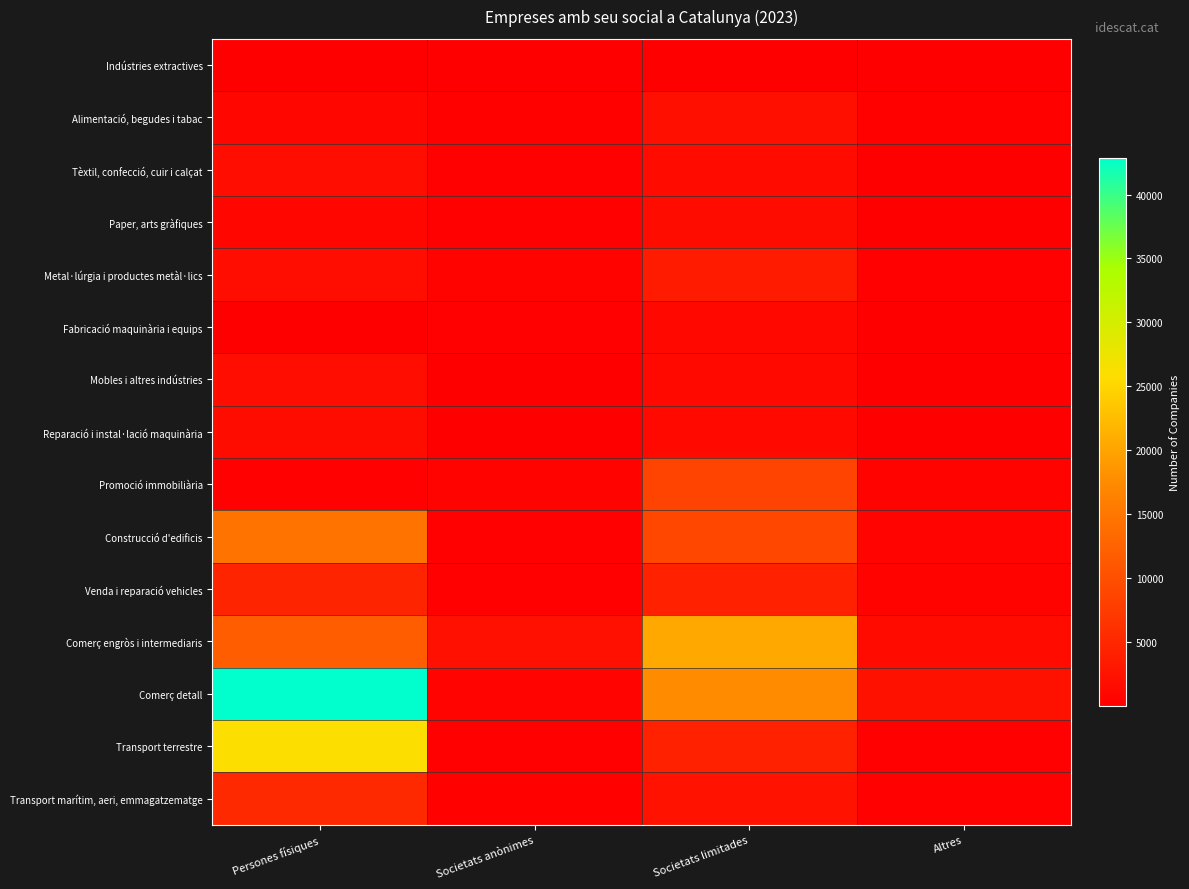

Reading right to left, extract all data points from this chart.

Indústries extractives: Altres=7	Societats limitades=89	Societats anònimes=37	Persones físiques=6
Alimentació, begudes i tabac: Altres=374	Societats limitades=1997	Societats anònimes=401	Persones físiques=946
Tèxtil, confecció, cuir i calçat: Altres=125	Societats limitades=1560	Societats anònimes=252	Persones físiques=1779
Paper, arts gràfiques: Altres=160	Societats limitades=1642	Societats anònimes=222	Persones físiques=1004
Metal·lúrgia i productes metàl·lics: Altres=243	Societats limitades=3593	Societats anònimes=452	Persones físiques=1734
Fabricació maquinària i equips: Altres=48	Societats limitades=1107	Societats anònimes=255	Persones físiques=127
Mobles i altres indústries: Altres=162	Societats limitades=1251	Societats anònimes=114	Persones físiques=1709
Reparació i instal·lació maquinària: Altres=83	Societats limitades=1333	Societats anònimes=61	Persones físiques=1636
Promoció immobiliària: Altres=438	Societats limitades=8586	Societats anònimes=488	Persones físiques=290
Construcció d'edificis: Altres=629	Societats limitades=9109	Societats anònimes=295	Persones físiques=14649
Venda i reparació vehicles: Altres=543	Societats limitades=4235	Societats anònimes=313	Persones físiques=4682
Comerç engròs i intermediaris: Altres=1521	Societats limitades=20430	Societats anònimes=2118	Persones físiques=11742
Comerç detall: Altres=2231	Societats limitades=17578	Societats anònimes=608	Persones físiques=42878
Transport terrestre: Altres=236	Societats limitades=4209	Societats anònimes=215	Persones físiques=25985
Transport marítim, aeri, emmagatzematge: Altres=272	Societats limitades=2416	Societats anònimes=353	Persones físiques=5254